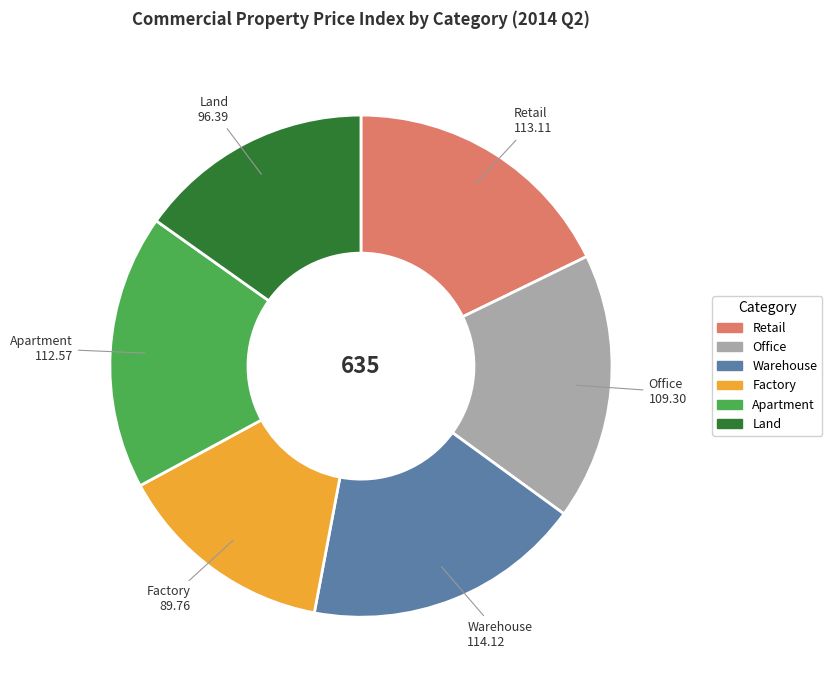

Combined, do Factory and Apartment account for over 50%?

No